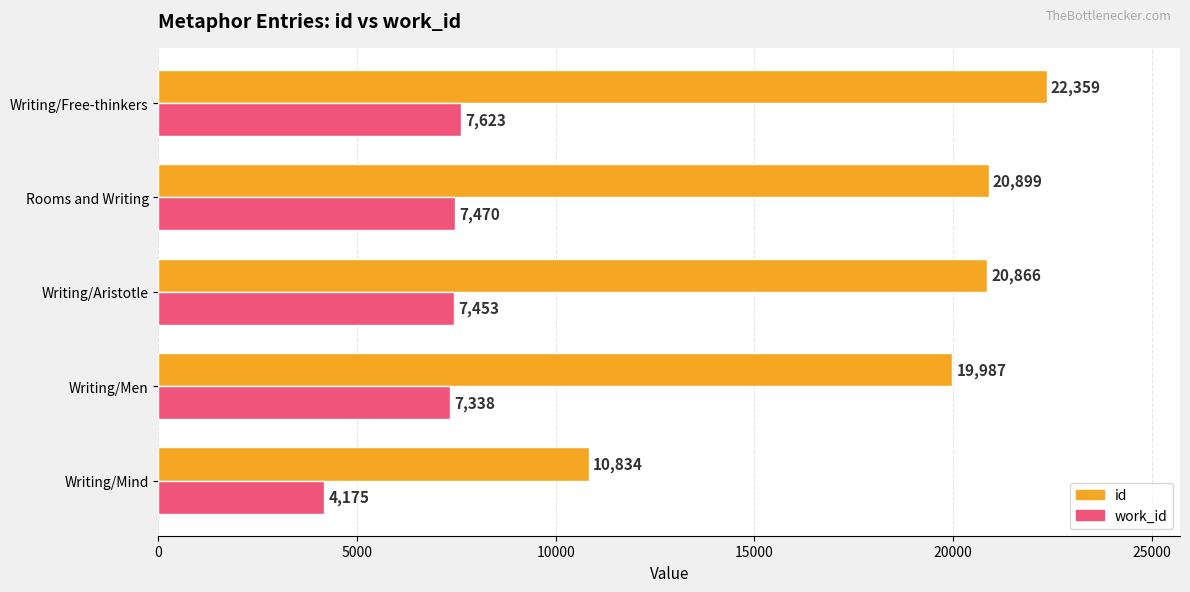

What is the difference between the maximum and second lowest values in the work_id series?

285